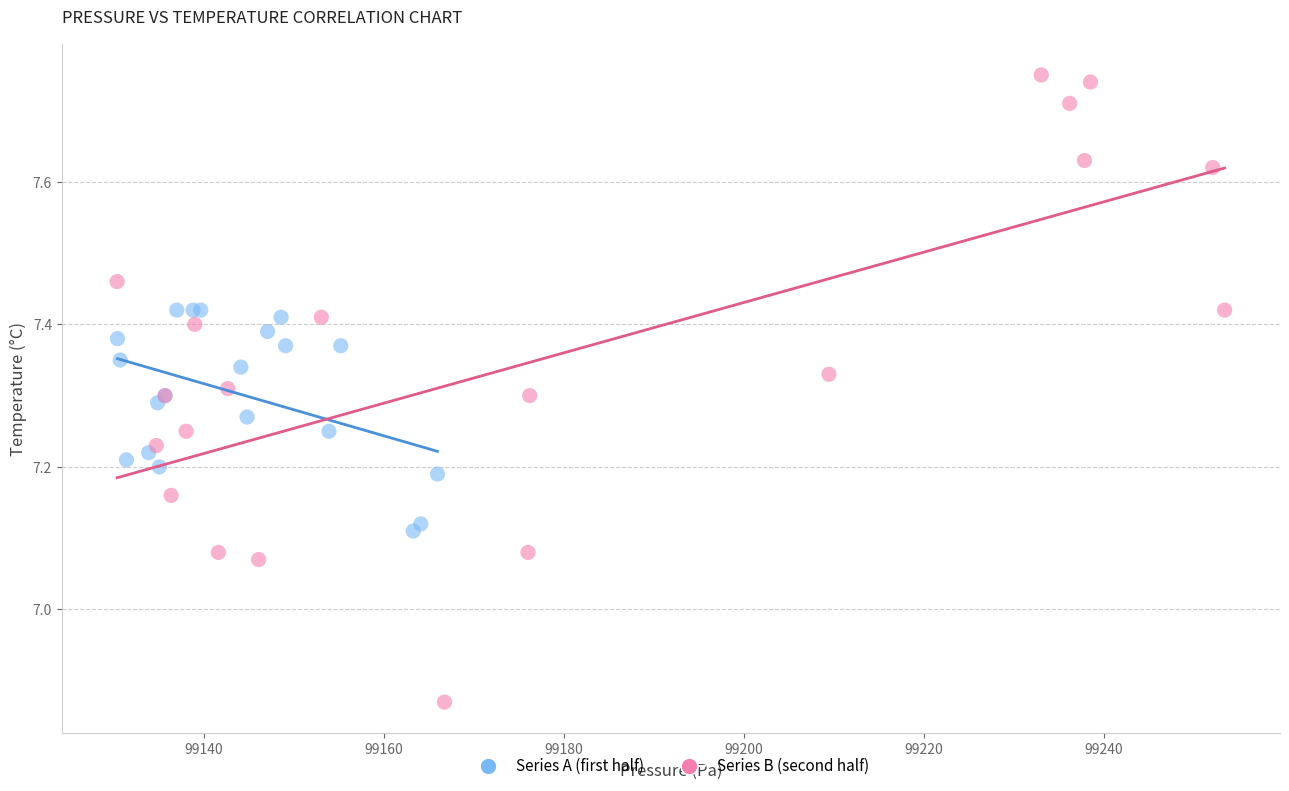

What are all the series names shown in the legend?

Series A (first half), Series B (second half)